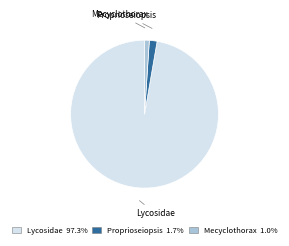

Rank the categories by value from lowest to highest.

Mecyclothorax, Proprioseiopsis, Lycosidae